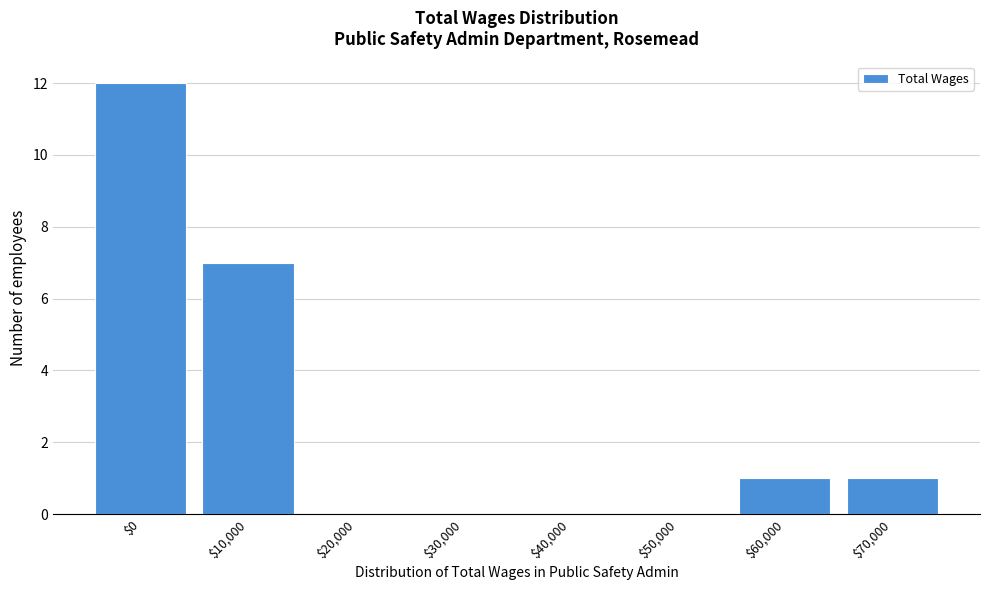

True or false: the data shows 4 at $20,000.

False